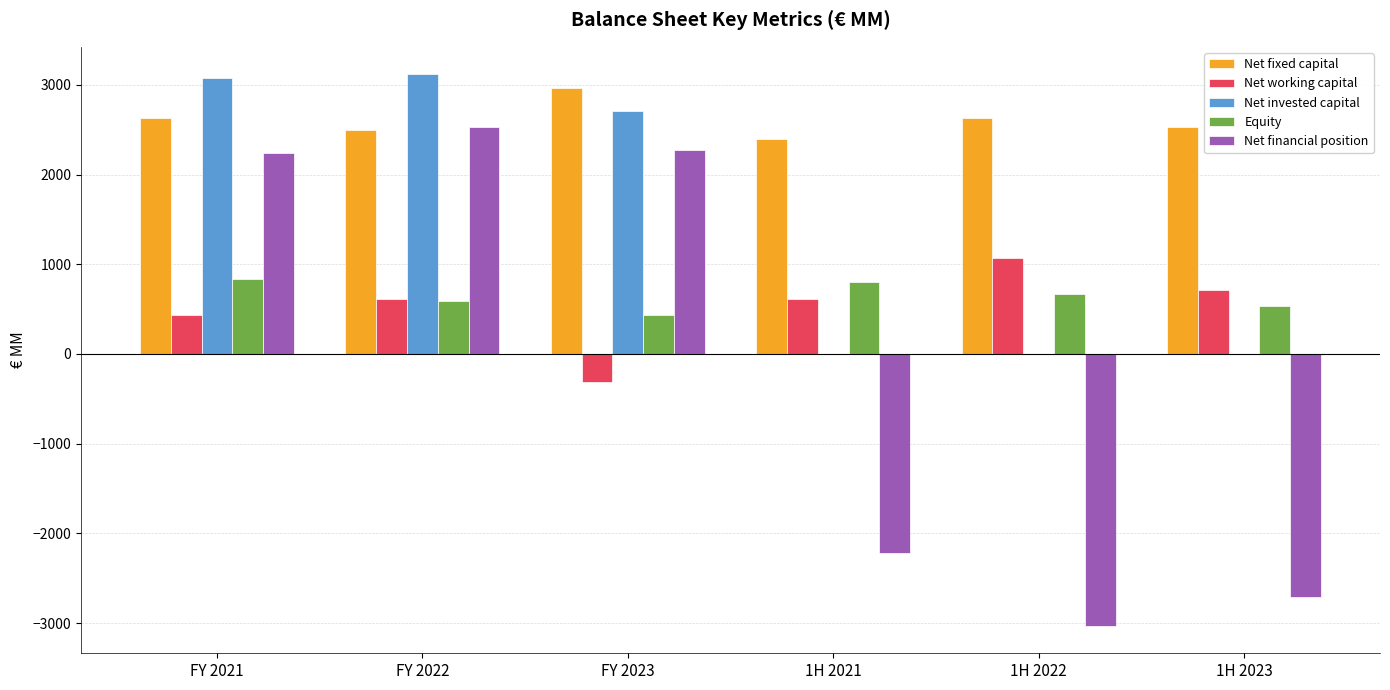

What is the total value across all series at FY 2021?

9216